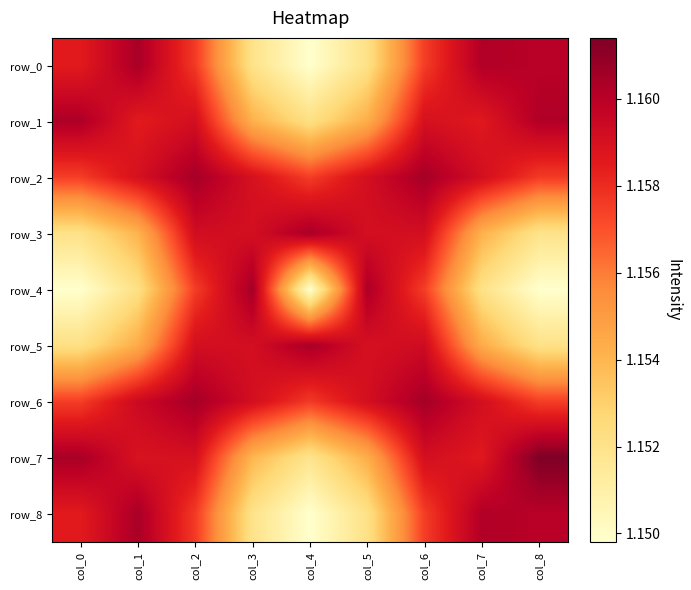

Which series has the largest range (max minus min)?

row_4